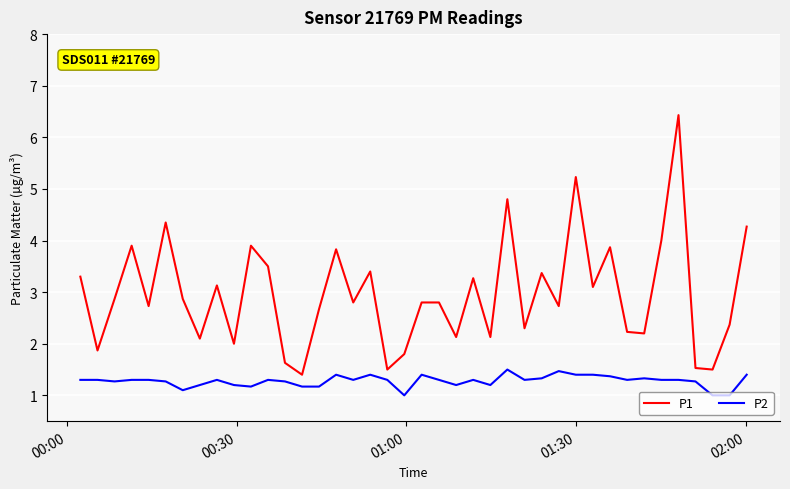

True or false: P1 has more than 1 interior local peaks.

True